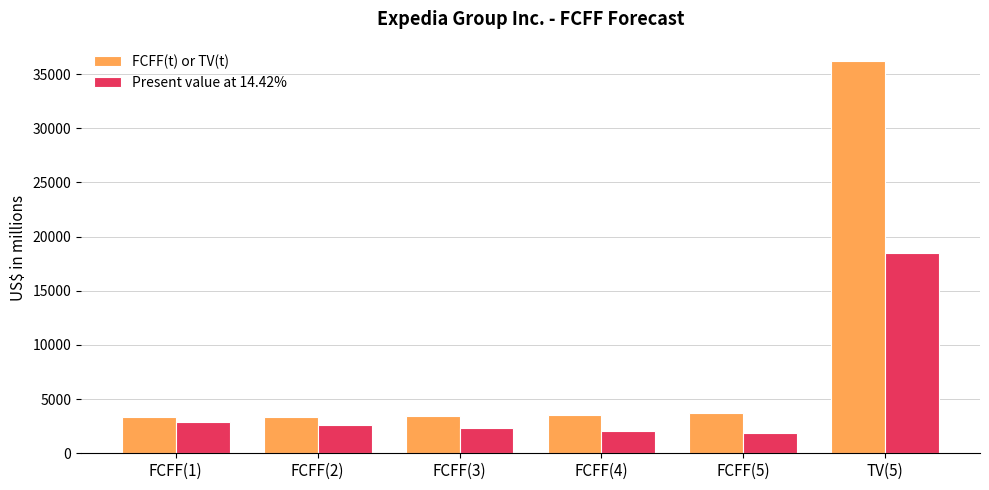

Does the chart contain stacked bars?

No